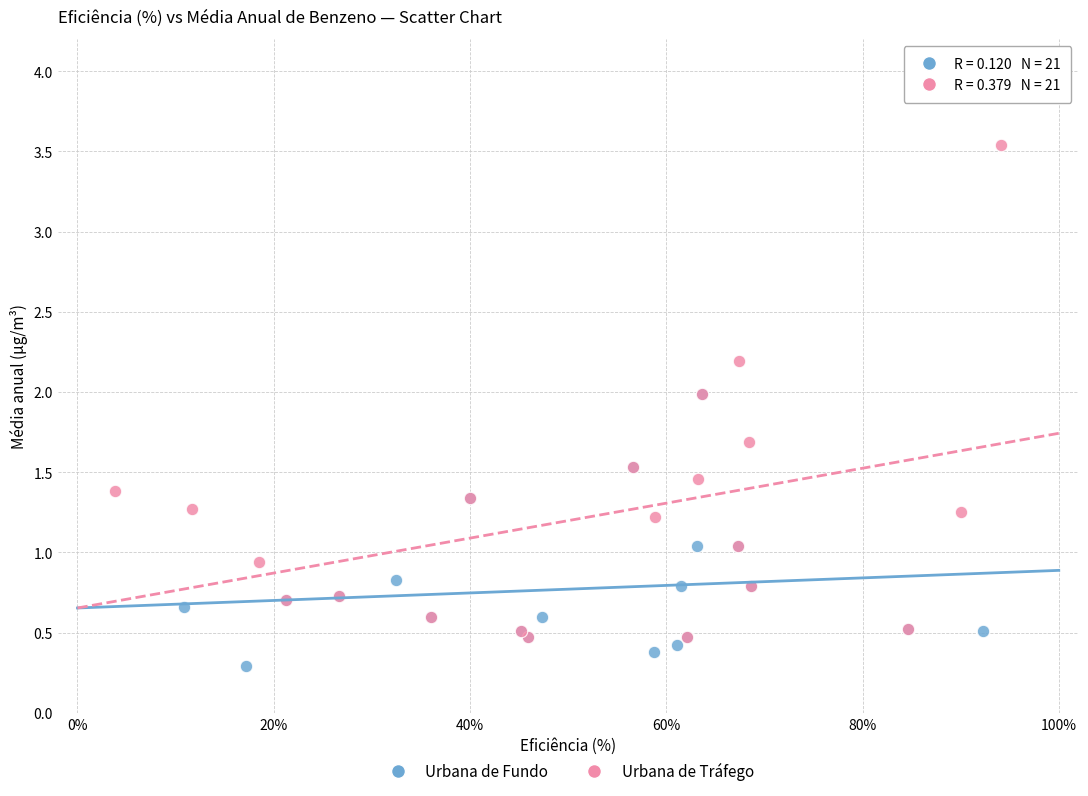

Which series contains the lowest Y value?

Urbana de Fundo